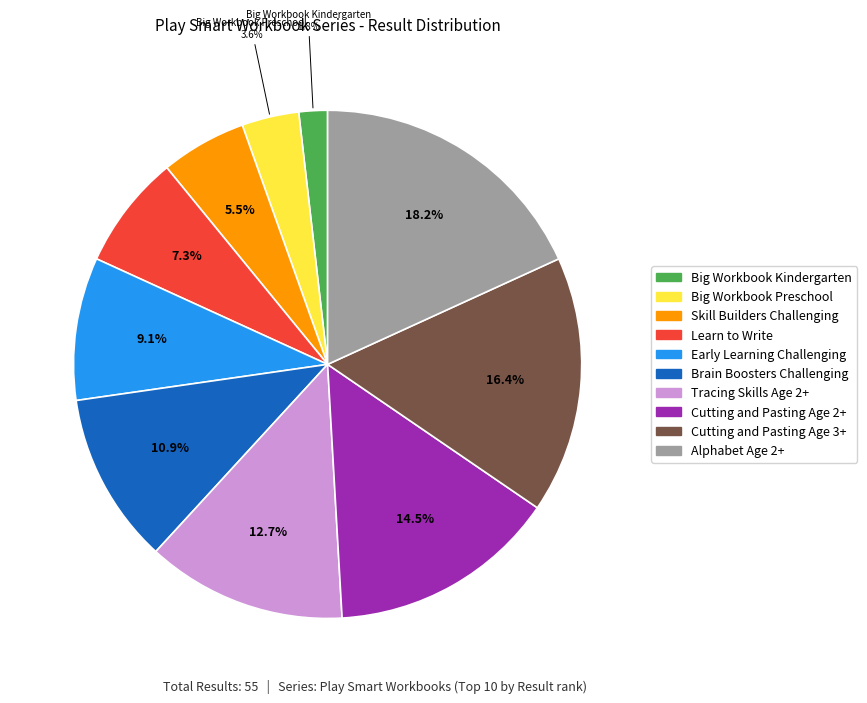

Does any single category account for the majority?

No